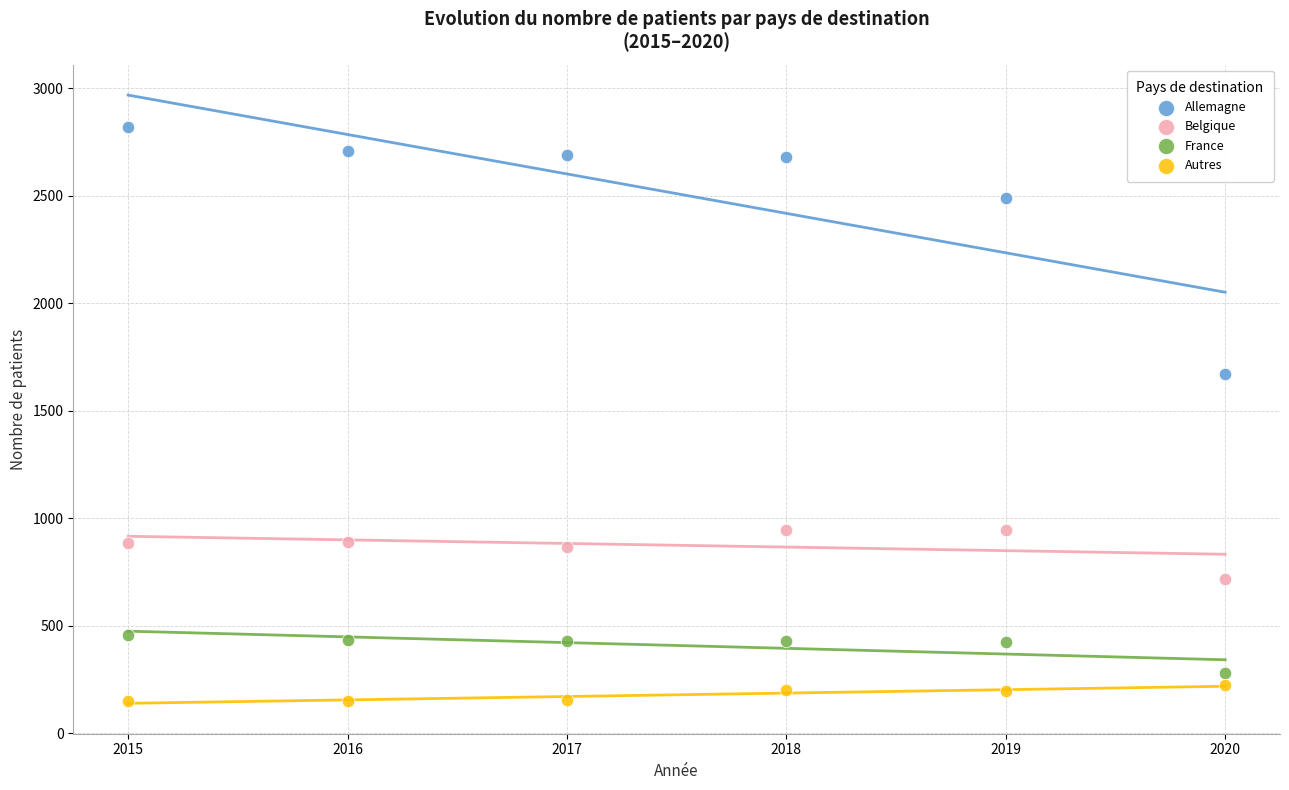

Which series reaches the maximum Y coordinate?

Allemagne